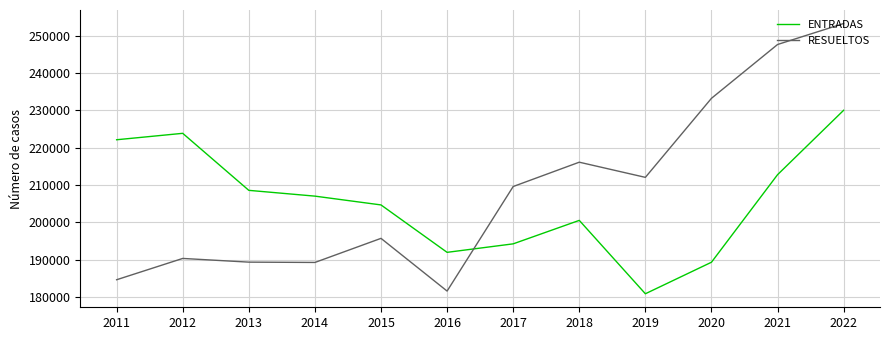

List the series in order of their peak value, highest first.

RESUELTOS, ENTRADAS